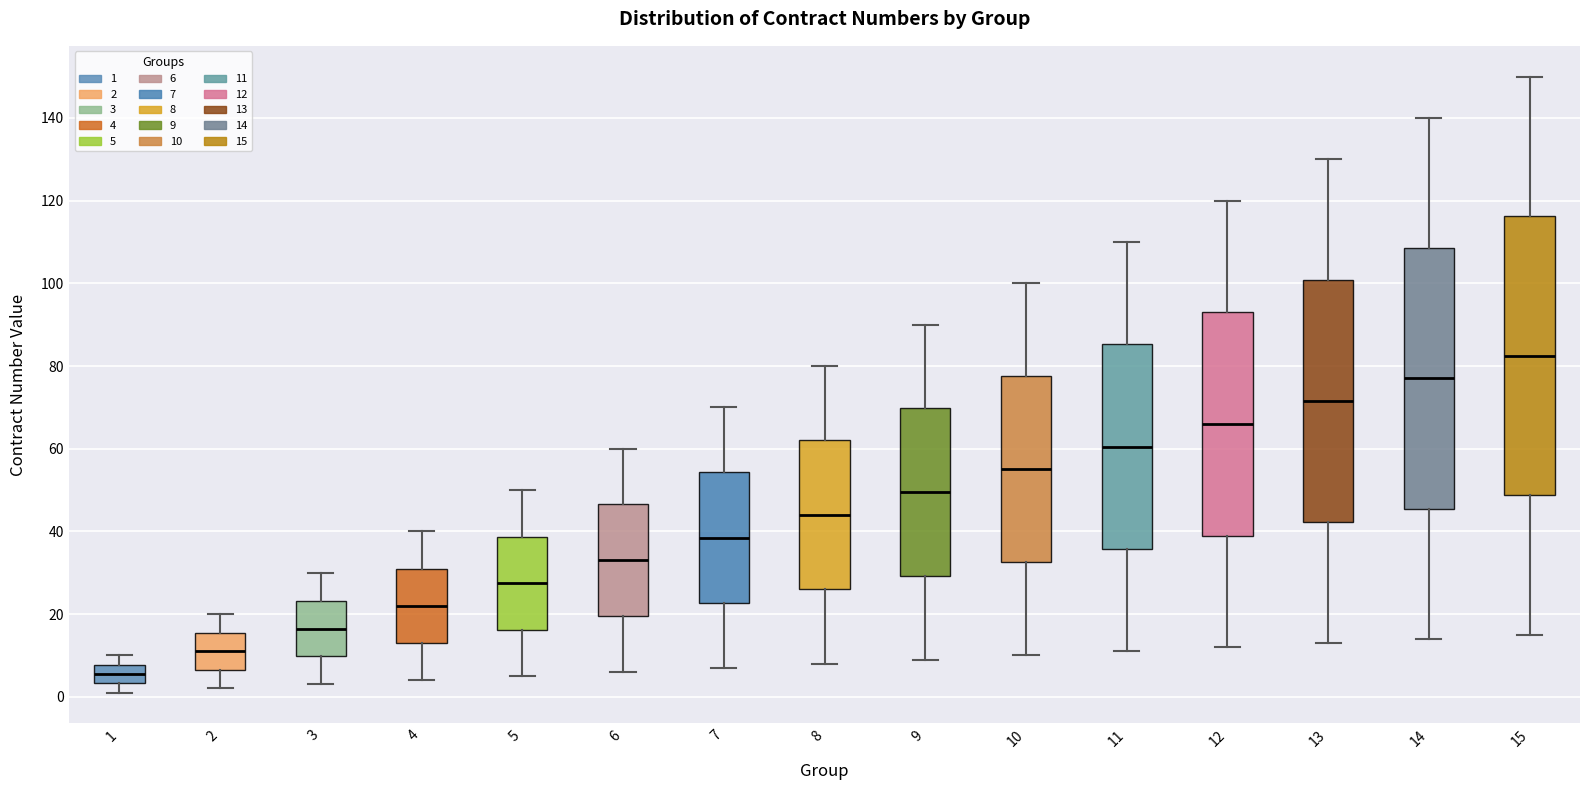

Where does the lower whisker of the box at x = 7 end on the y-axis? The values are not printed on the chart, so give them approximately, as read against the axis.

8